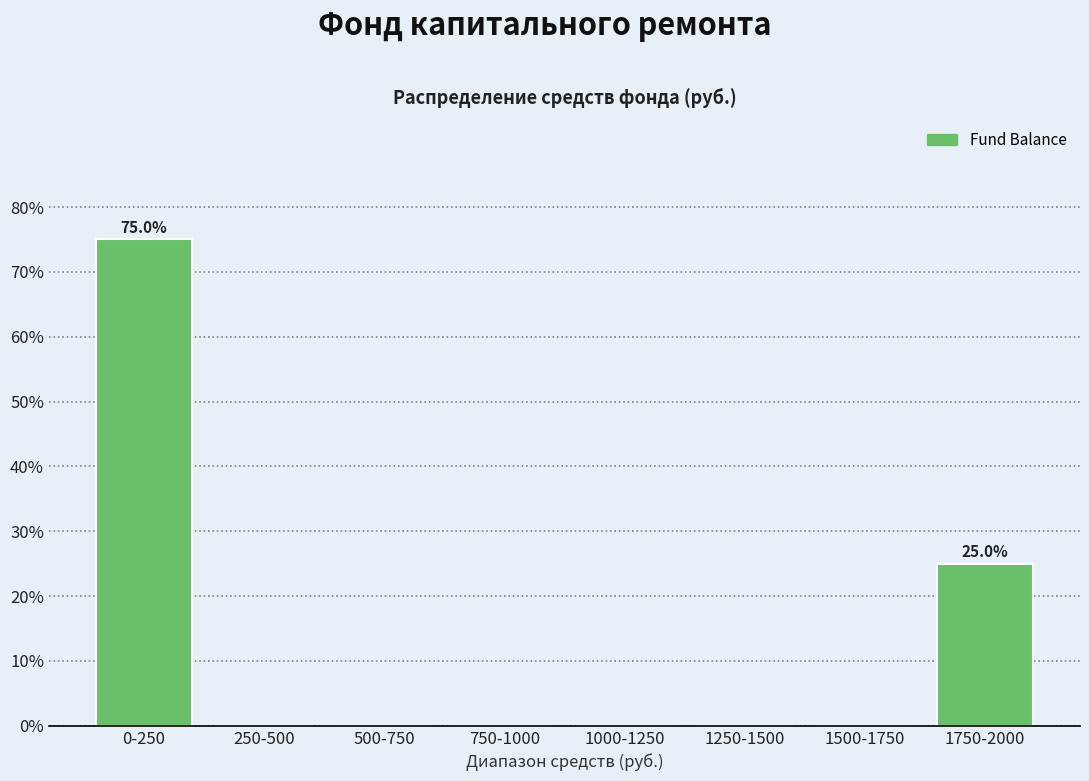

Reading left to right, list all the values displayed in this chart.

0-250=75	250-500=0	500-750=0	750-1000=0	1000-1250=0	1250-1500=0	1500-1750=0	1750-2000=25